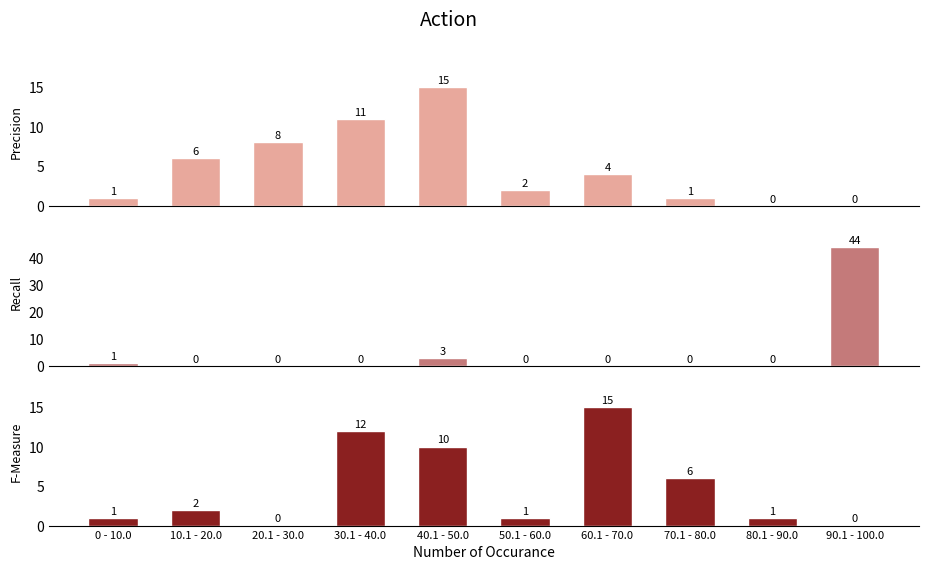

What is the label of the 3rd bar from the left?

20.1 - 30.0